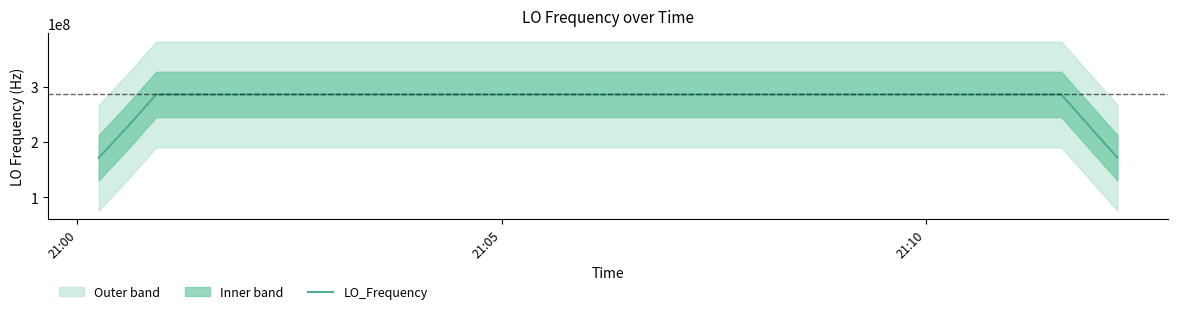

Reading left to right, transcribe all the data shown in this chart.

171628201.4	228837601.9	286047002.3	286047001.8	286047001.4	286047001.9	286047002.1	286047002.5	286047002.8	286047002.9	286047003.2	286047003.8	286047004.1	286047004.6	286047005.3	286047005.6	286047004.3	286047003.1	286047002.7	286047001.6	286047000.4	286047000.2	286047000.0	286046999.4	286046998.7	286046998.2	286046998.1	286046998.1	286046998.0	286046998.4	286046998.6	286046998.8	286046998.2	286046998.0	286046997.7	286046997.8	286046998.1	286046998.4	228837598.9	171628199.5